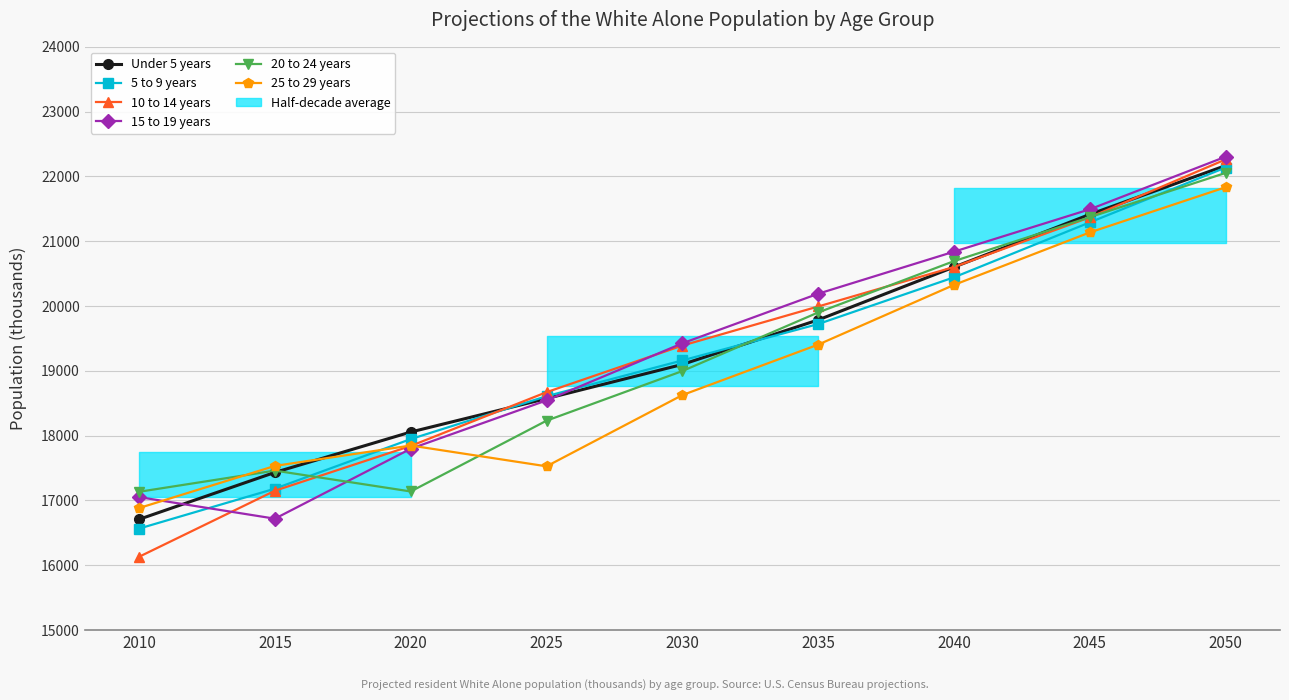

At how many categories does at least one series exceed 19799?

4